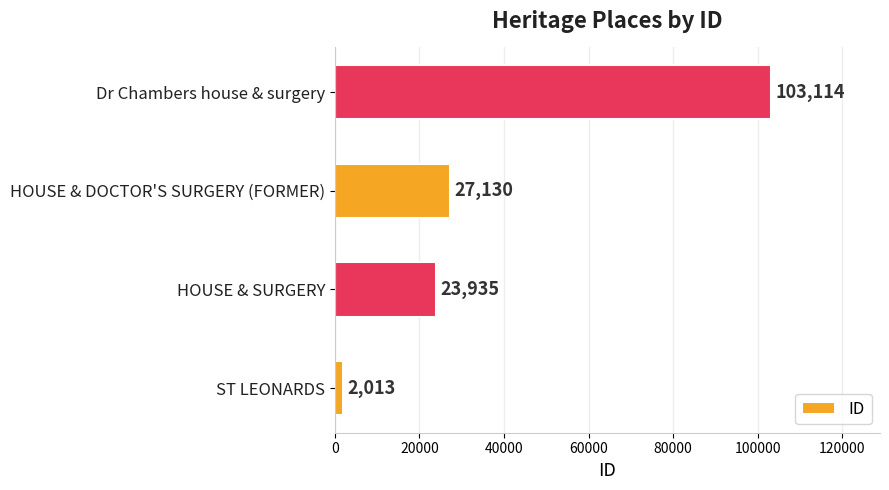

Reading top to bottom, what are all the values shown in this chart?

Dr Chambers house & surgery=103114	HOUSE & DOCTOR'S SURGERY (FORMER)=27130	HOUSE & SURGERY=23935	ST LEONARDS=2013